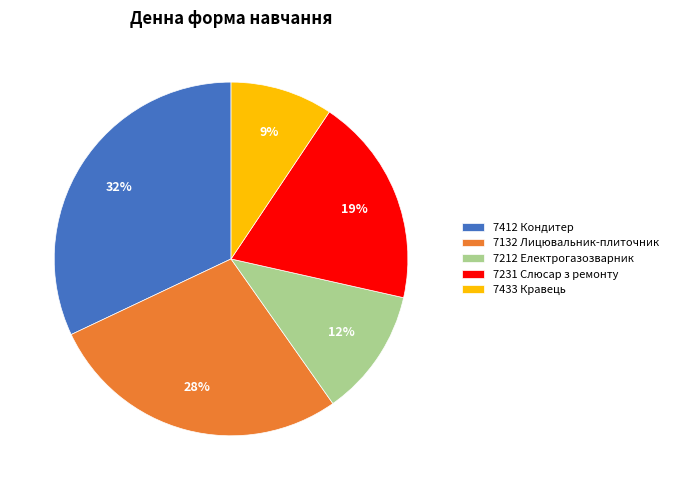

Which slice is the largest?

7412 Кондитер